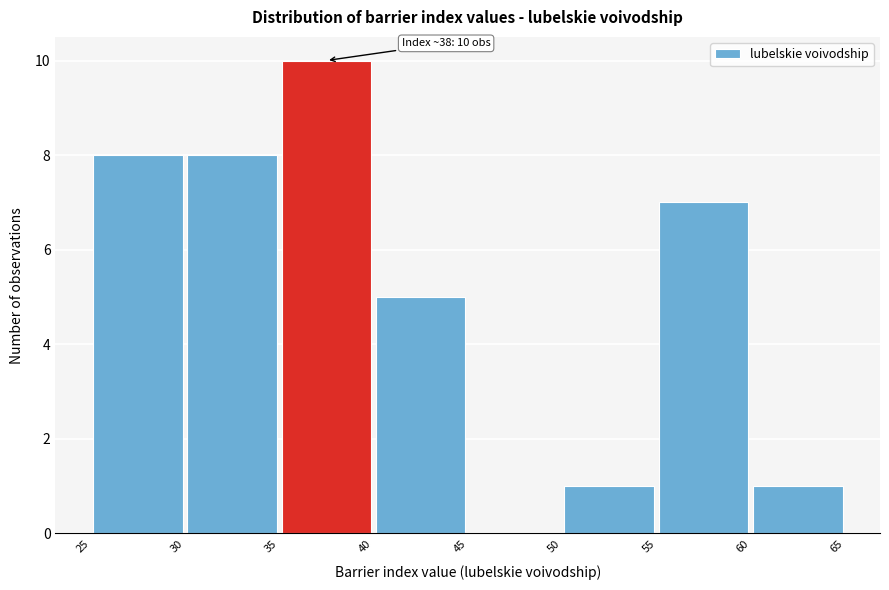

Over which range of the x-axis is the bar tallest?

35 to 40